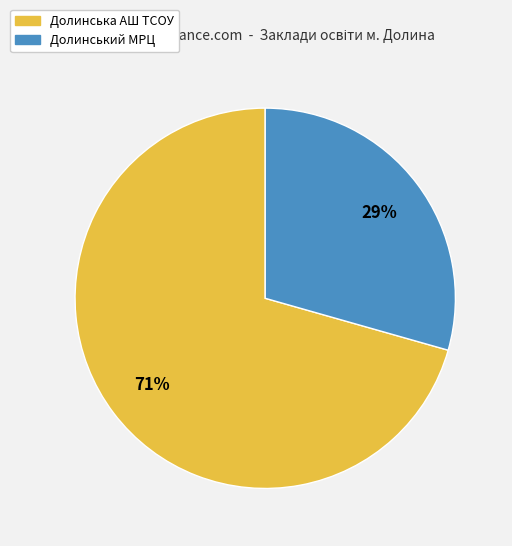

To the nearest percent, what portion does Долинська АШ ТСОУ represent?

71%